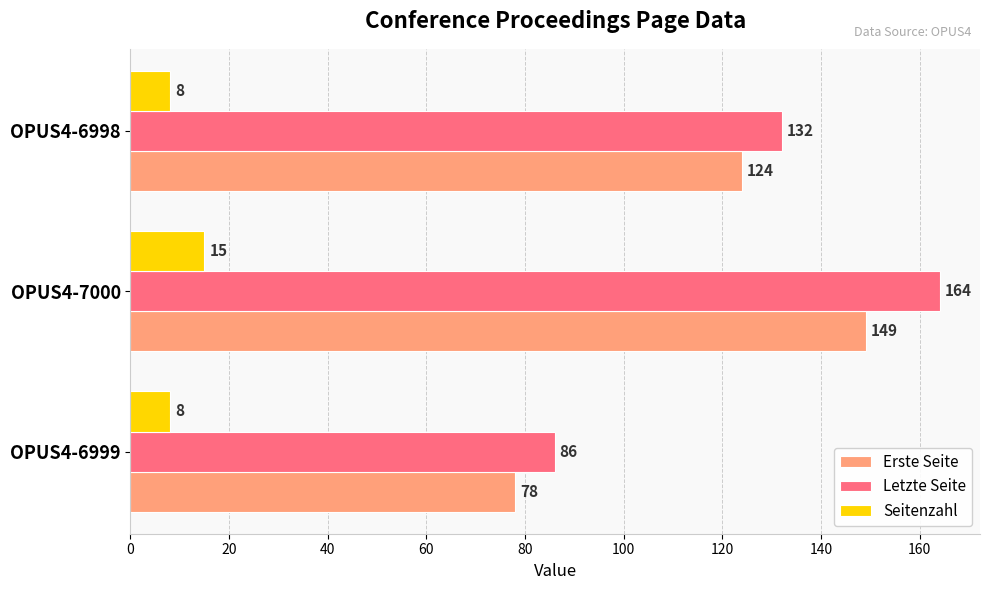

What is the maximum value for Seitenzahl?

15